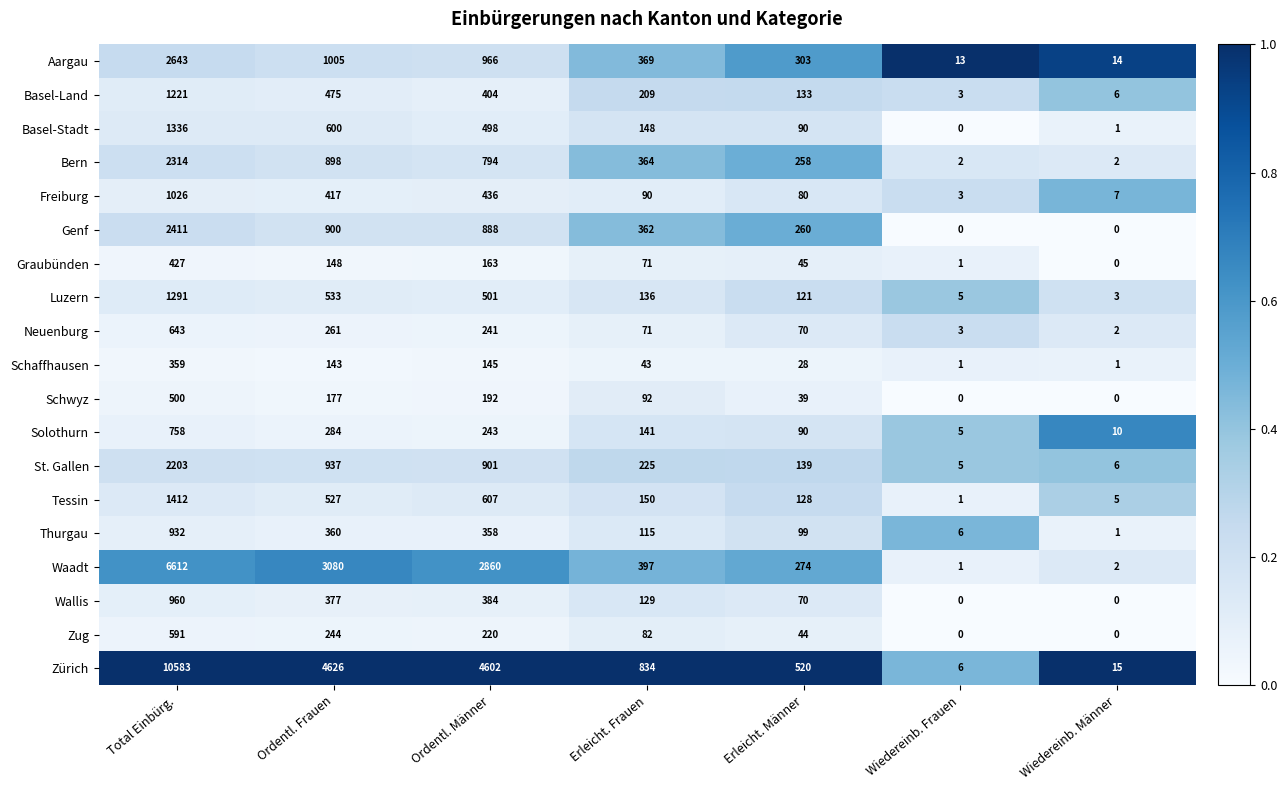

Is it true that Wallis equals 630 at Ordentl. Männer?

False